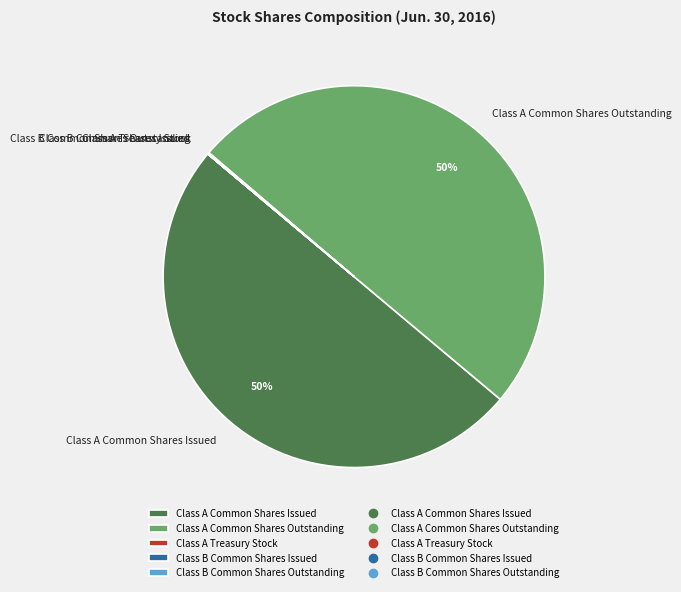

What percentage is the Class A Common Shares Outstanding slice, to the nearest percent?

50%